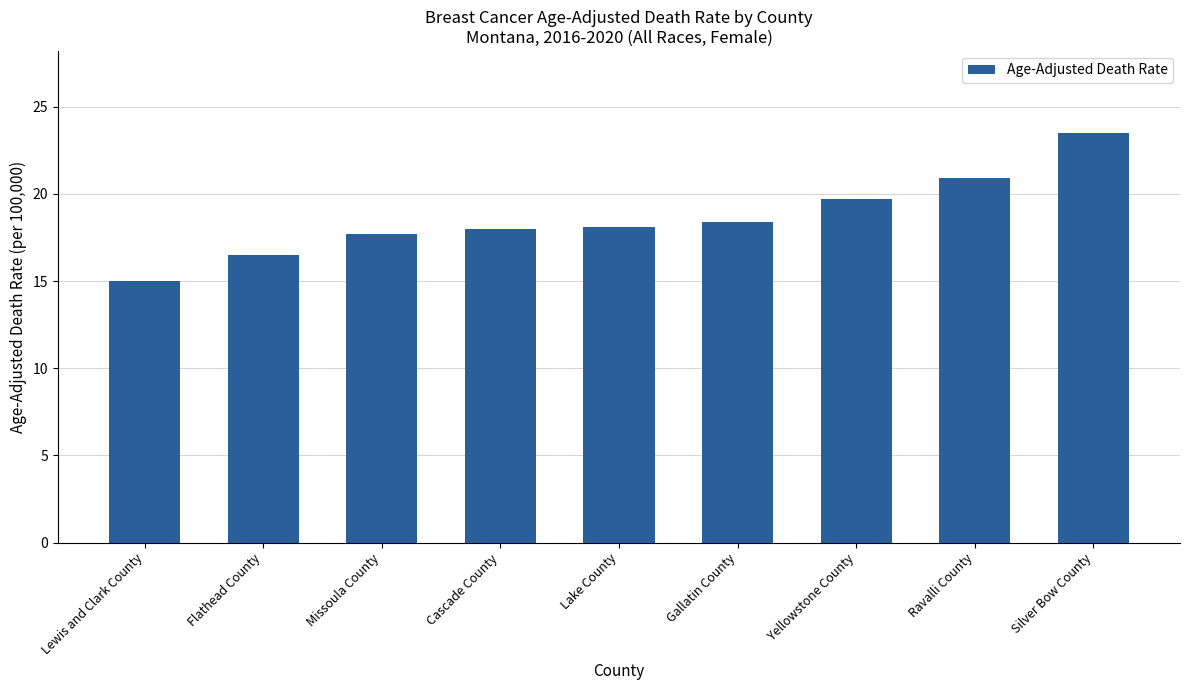

What is the value of the 2nd bar from the left?

16.5